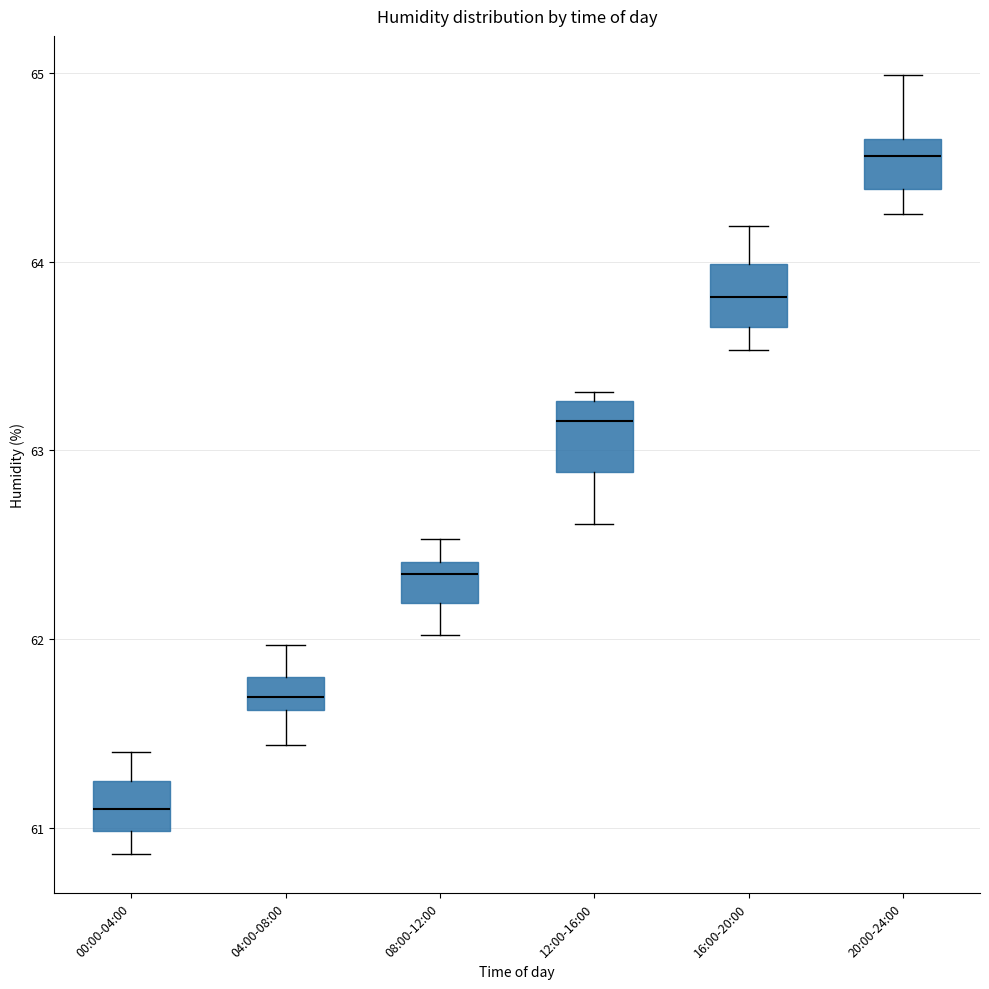

Where does the median line of the box for 04:00-08:00 sit on the y-axis? The values are not printed on the chart, so give them approximately, as read against the axis.

61.7